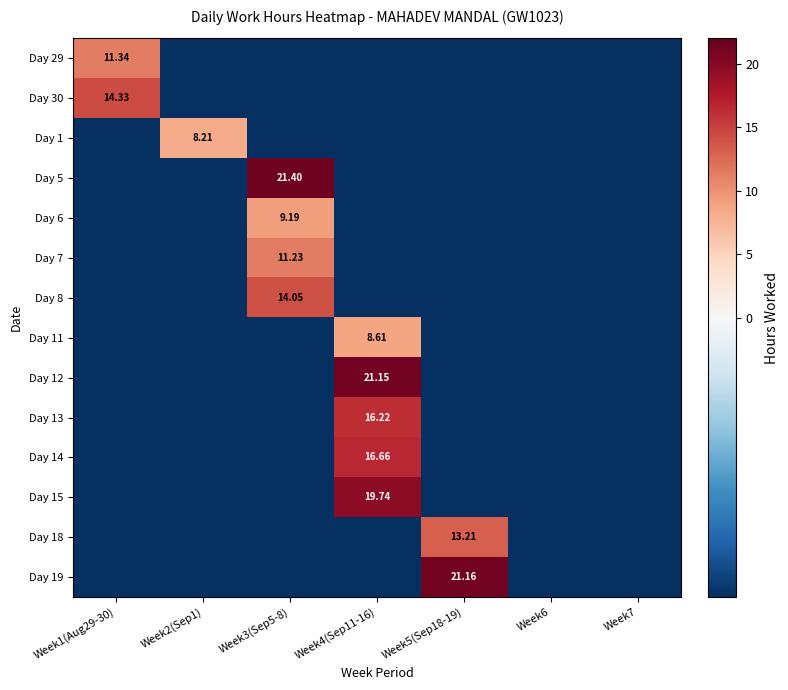

Which has a higher value, Week7 or Week6?

Week7